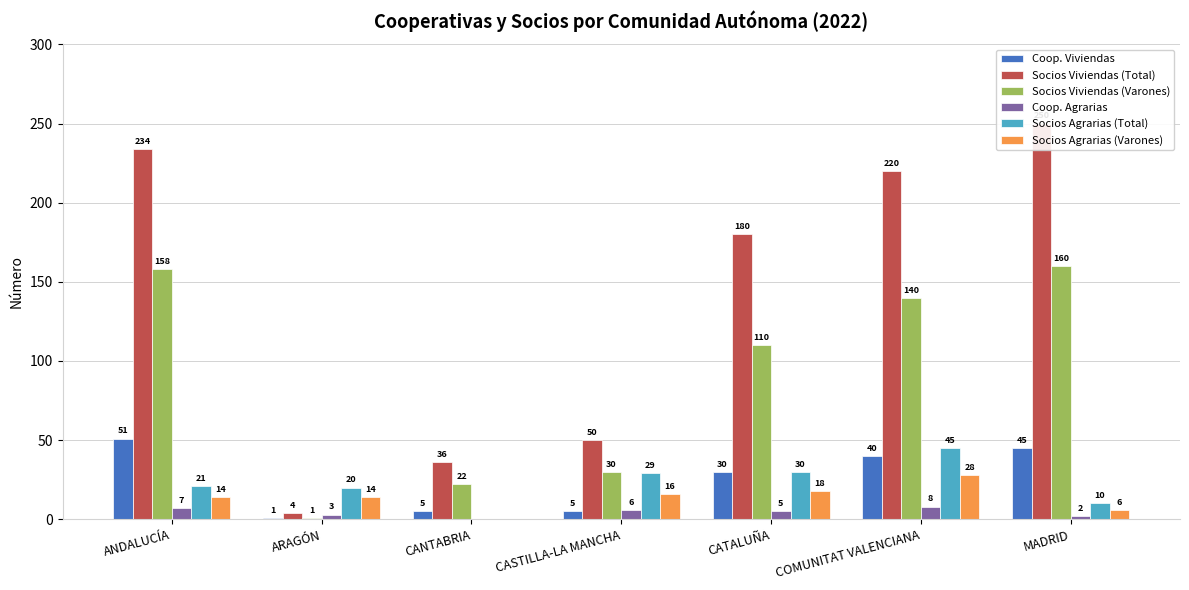

What position from the left is ANDALUCÍA?

1